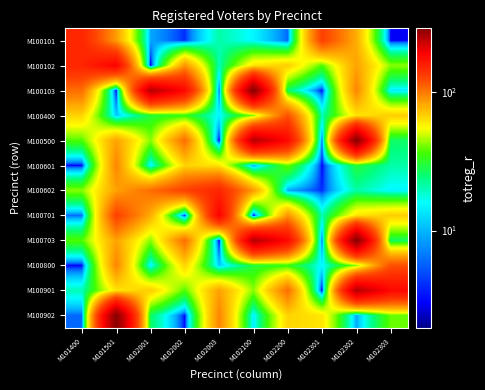

Reading left to right, list all the values displayed in this chart.

M100101: M101400=150	M101501=85	M102001=9	M102002=4	M102003=21	M102100=15	M102200=6	M102301=128	M102302=79	M102303=3
M100102: M101400=150	M101501=187	M102001=2	M102002=88	M102003=20	M102100=61	M102200=68	M102301=37	M102302=83	M102303=42
M100103: M101400=104	M101501=2	M102001=242	M102002=180	M102003=6	M102100=286	M102200=26	M102301=3	M102302=94	M102303=14
M100400: M101400=66	M101501=11	M102001=30	M102002=34	M102003=15	M102100=42	M102200=118	M102301=20	M102302=61	M102303=68
M100500: M101400=37	M101501=83	M102001=42	M102002=104	M102003=2	M102100=242	M102200=180	M102301=6	M102302=286	M102303=26
M100601: M101400=3	M101501=94	M102001=14	M102002=66	M102003=61	M102100=9	M102200=39	M102301=3	M102302=30	M102303=21
M100602: M101400=42	M101501=83	M102001=104	M102002=128	M102003=150	M102100=85	M102200=9	M102301=4	M102302=21	M102303=15
M100701: M101400=6	M101501=128	M102001=79	M102002=3	M102003=187	M102100=2	M102200=88	M102301=20	M102302=61	M102303=68
M100703: M101400=37	M101501=83	M102001=42	M102002=104	M102003=2	M102100=242	M102200=180	M102301=6	M102302=286	M102303=26
M100800: M101400=3	M101501=94	M102001=14	M102002=66	M102003=11	M102100=30	M102200=34	M102301=15	M102302=42	M102303=118
M100901: M101400=20	M101501=61	M102001=68	M102002=37	M102003=83	M102100=42	M102200=104	M102301=2	M102302=242	M102303=180
M100902: M101400=6	M101501=286	M102001=26	M102002=3	M102003=94	M102100=14	M102200=66	M102301=61	M102302=9	M102303=39